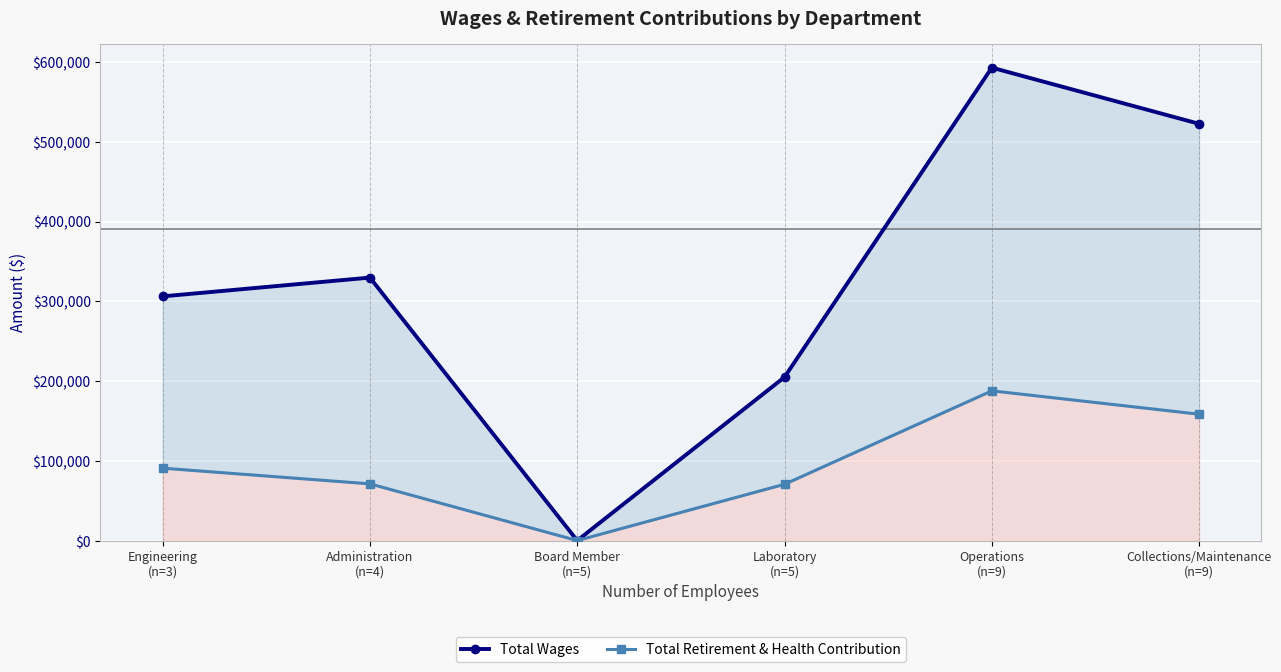

True or false: Total Retirement & Health Contribution and Total Wages intersect in this chart.

False